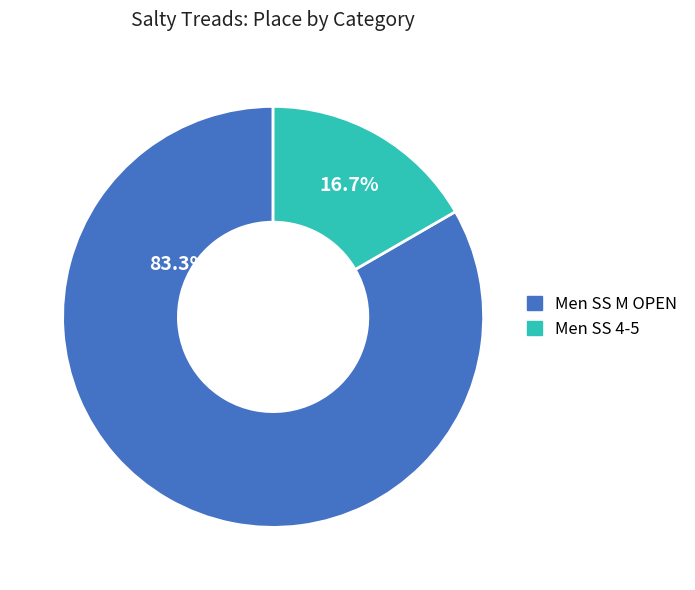

Count the number of slices in the pie.

2